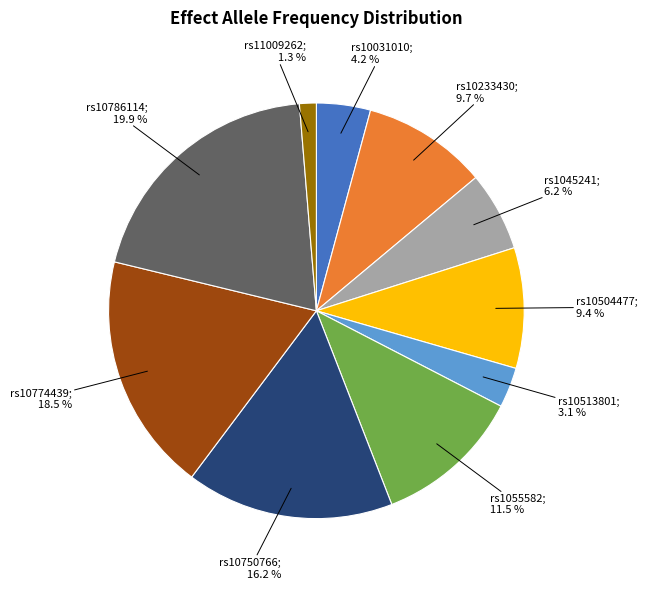

Is there a majority slice in this chart?

No